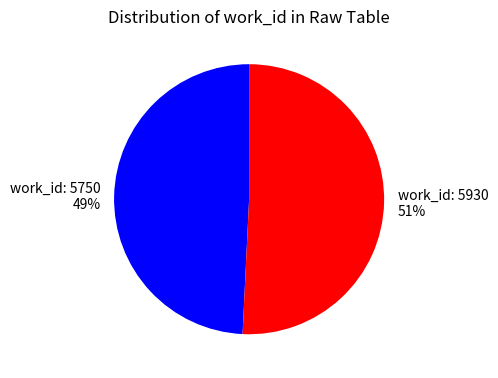

Is the sum of work_id: 5750 and work_id: 5930 greater than half?

Yes